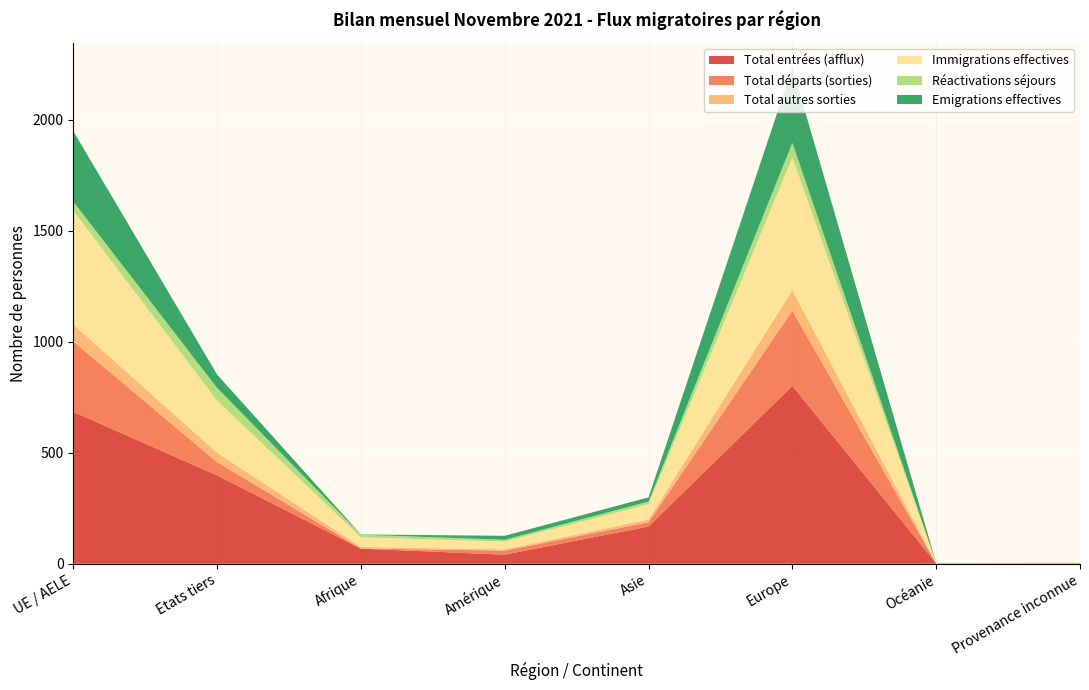

Reading left to right, extract all data points from this chart.

Total entrées (afflux): UE / AELE=684	Etats tiers=398	Afrique=68	Amérique=41	Asie=168	Europe=801	Océanie=2	Provenance inconnue=2
Total départs (sorties): UE / AELE=317	Etats tiers=60	Afrique=1	Amérique=18	Asie=19	Europe=339	Océanie=0	Provenance inconnue=0
Total autres sorties: UE / AELE=77	Etats tiers=42	Afrique=7	Amérique=6	Asie=12	Europe=93	Océanie=0	Provenance inconnue=1
Immigrations effectives: UE / AELE=512	Etats tiers=235	Afrique=43	Amérique=35	Asie=69	Europe=596	Océanie=2	Provenance inconnue=2
Réactivations séjours: UE / AELE=41	Etats tiers=57	Afrique=12	Amérique=8	Asie=12	Europe=66	Océanie=0	Provenance inconnue=0
Emigrations effectives: UE / AELE=317	Etats tiers=60	Afrique=1	Amérique=18	Asie=19	Europe=339	Océanie=0	Provenance inconnue=0